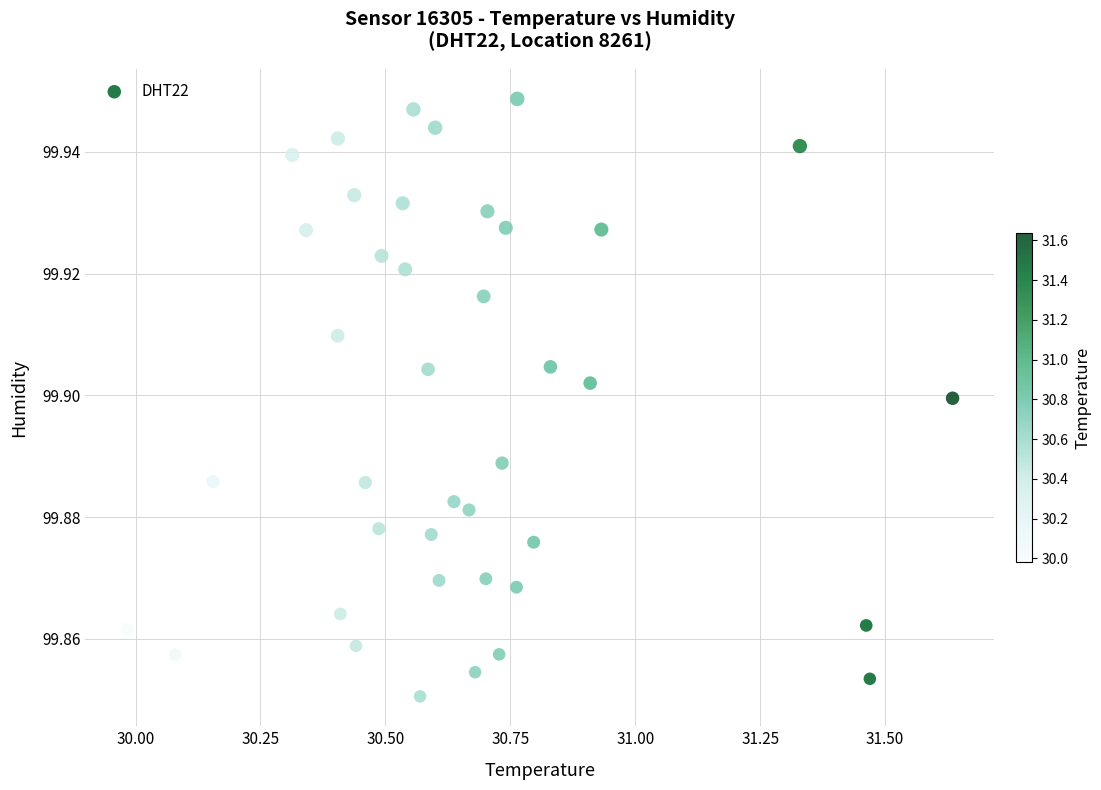

What is the range of X values (max minus min)?

1.7